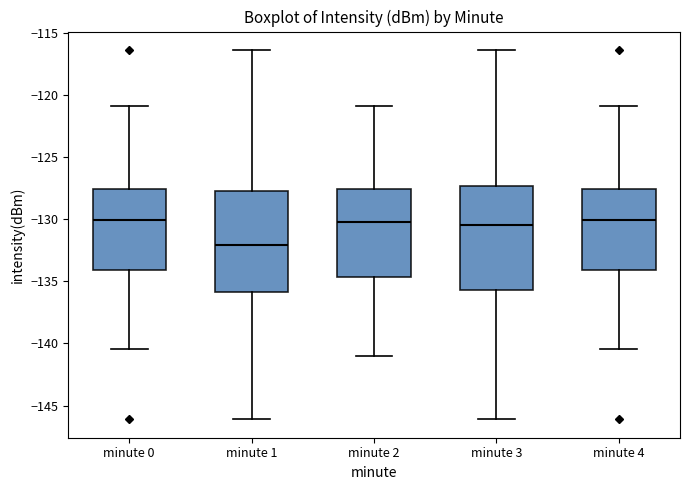

Reading left to right, transcribe this box plot: for each box, give where its median line is, the range the box spans, and where its two whiskers end, as read against the y-axis. The values are not printed on the chart, so give them approximately, as read against the axis.

minute 0: median -130.0, box -134.0 to -127.5, whiskers -140.5 to -121.0
minute 1: median -132.0, box -136.0 to -127.5, whiskers -146.0 to -116.5
minute 2: median -130.0, box -134.5 to -127.5, whiskers -141.0 to -121.0
minute 3: median -130.5, box -135.5 to -127.5, whiskers -146.0 to -116.5
minute 4: median -130.0, box -134.0 to -127.5, whiskers -140.5 to -121.0